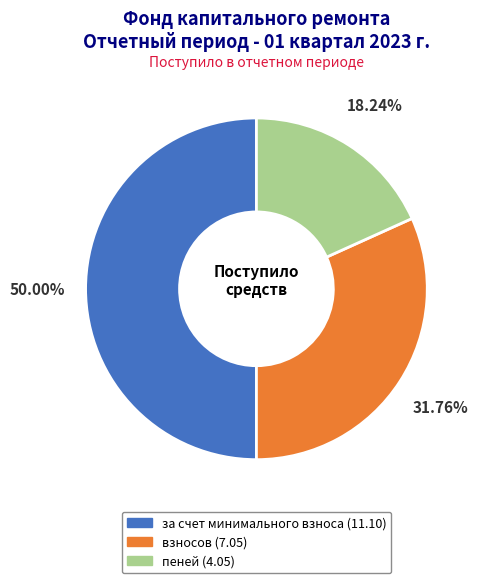

True or false: за счет минимального взноса accounts for 50% of the total.

True